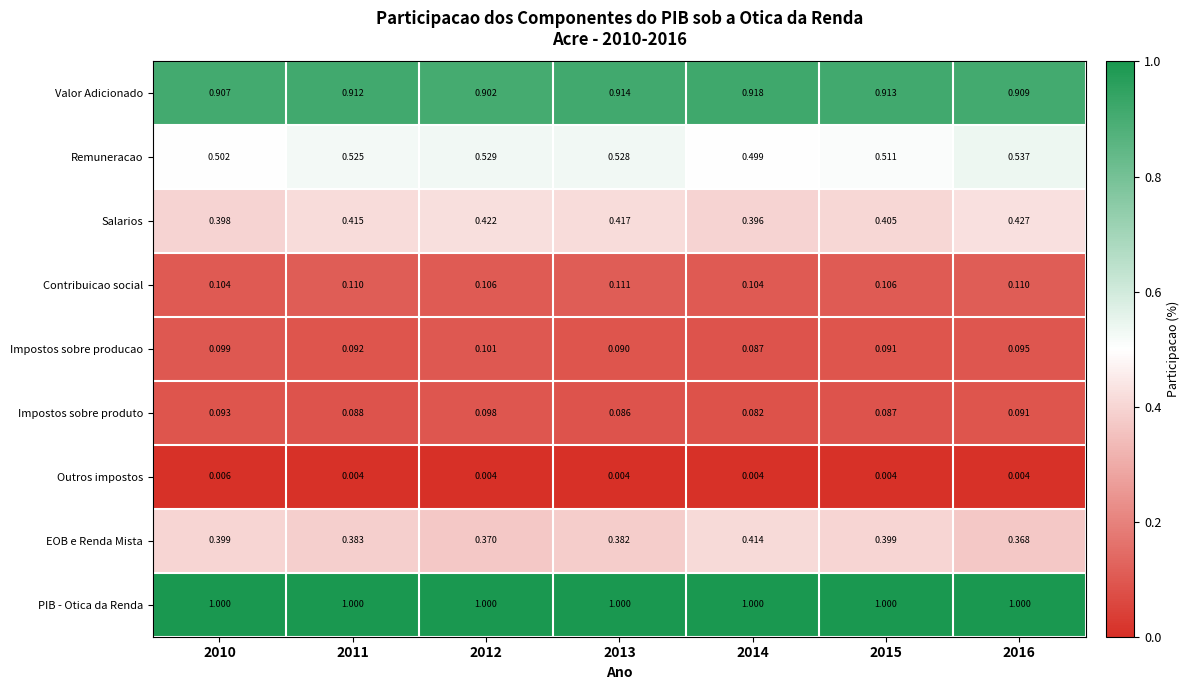

At how many categories does at least one series exceed 0?

7